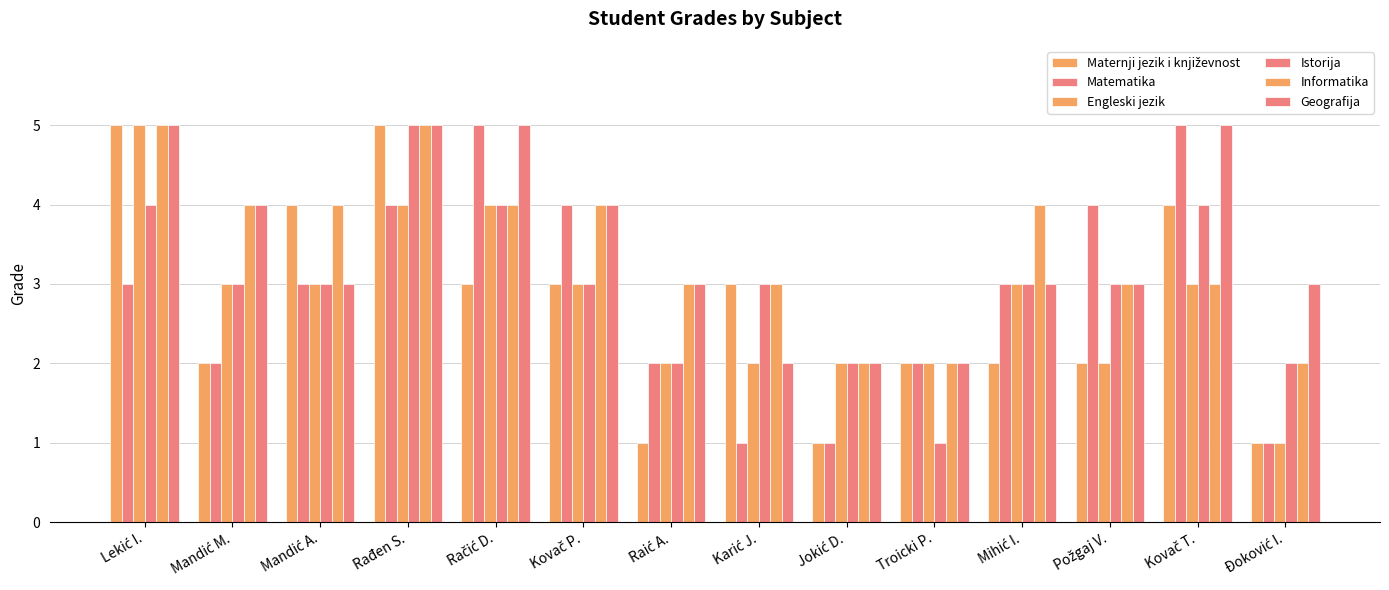

Count the number of categories in the chart.

14